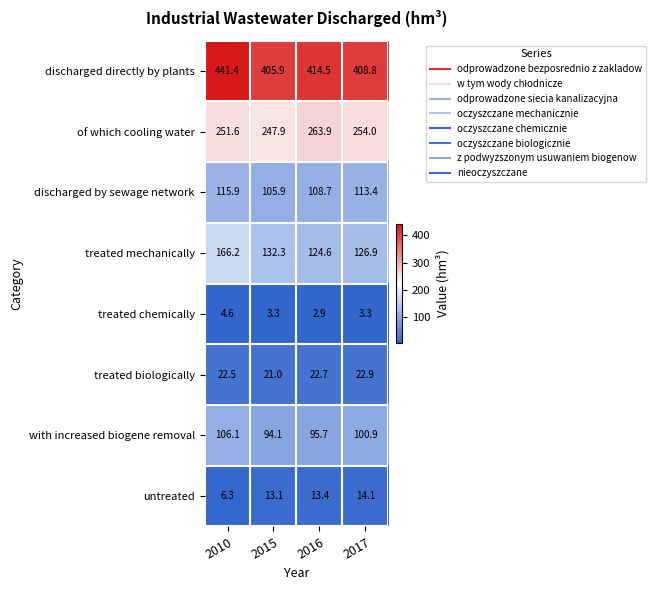

What is the difference between the highest and lowest values at 2015?

402.6